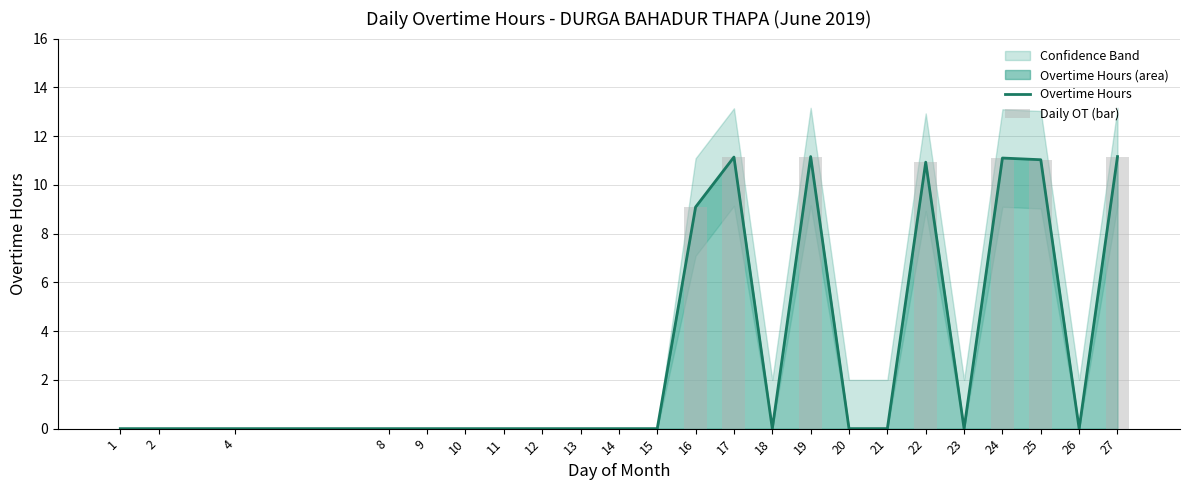

At 27, list the series in order from smallest to largest.

Overtime Hours, Daily OT (bar)